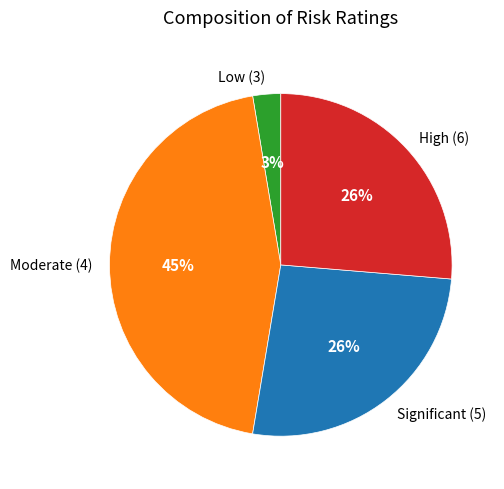

To the nearest percent, what portion does Low (3) represent?

3%